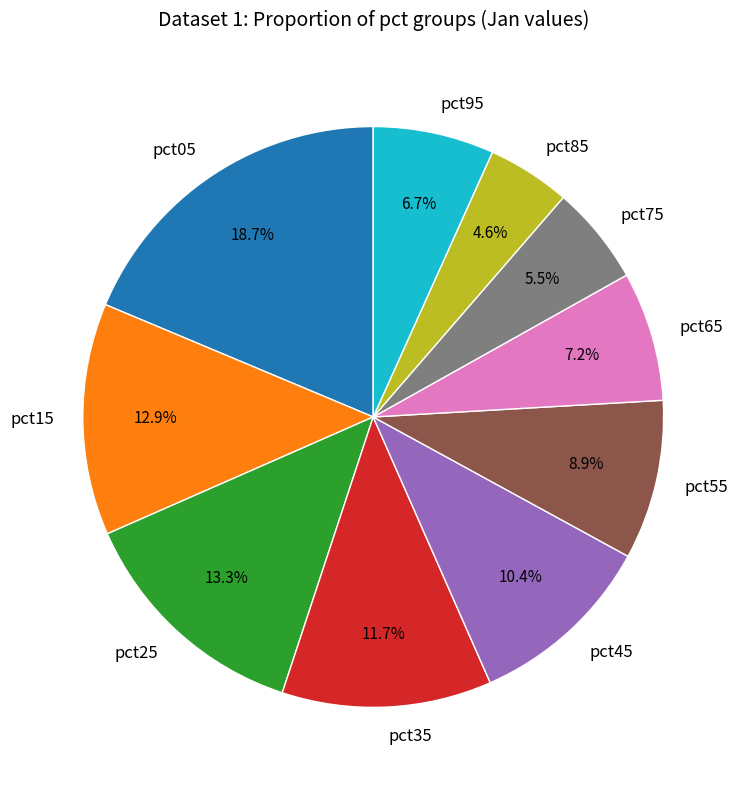

Is there a majority slice in this chart?

No